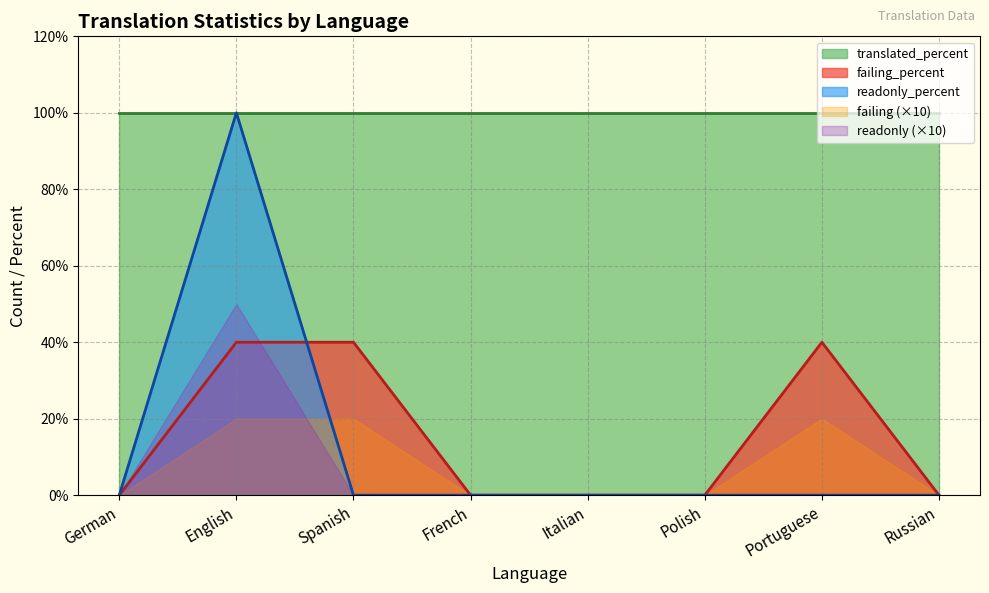

Which series changed the most between Italian and Portuguese?

failing_percent